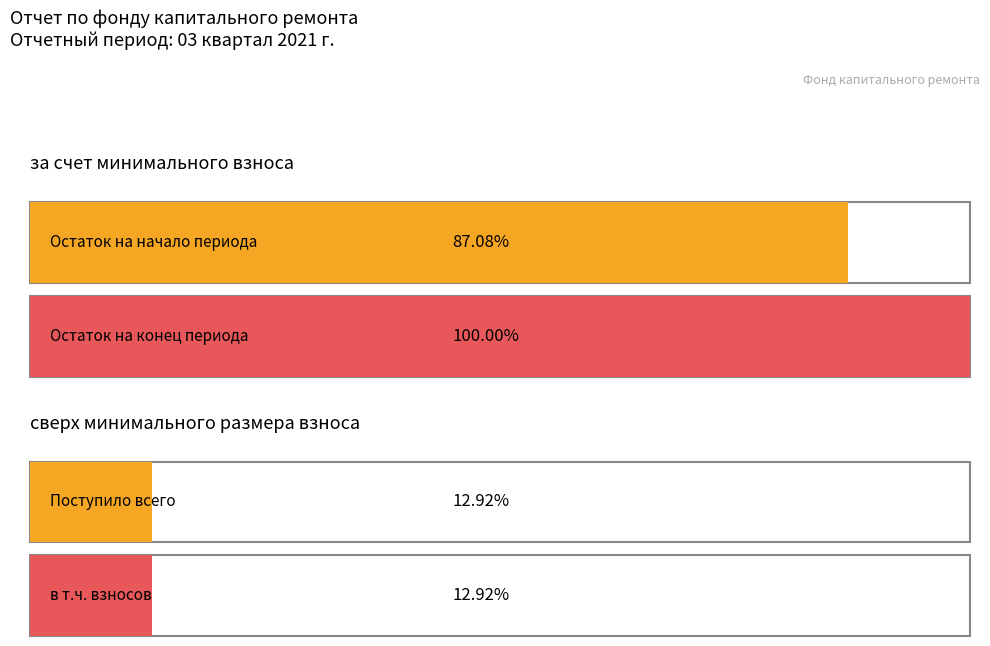

Which series has the largest total across all categories?

за счет минимального взноса